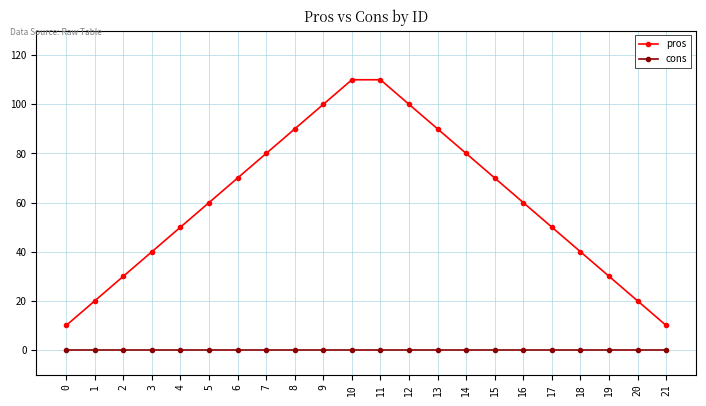

True or false: pros and cons cross at least once.

False